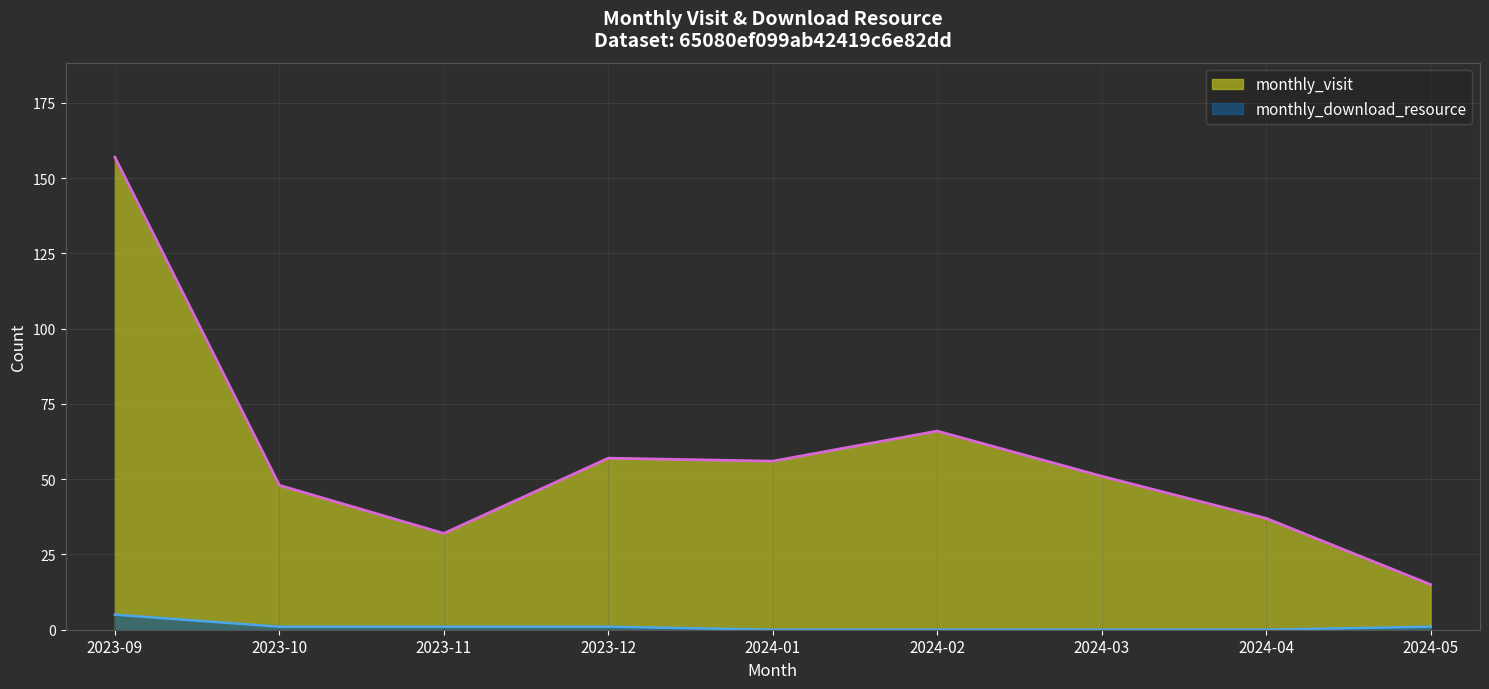

True or false: monthly_visit and monthly_download_resource intersect in this chart.

False